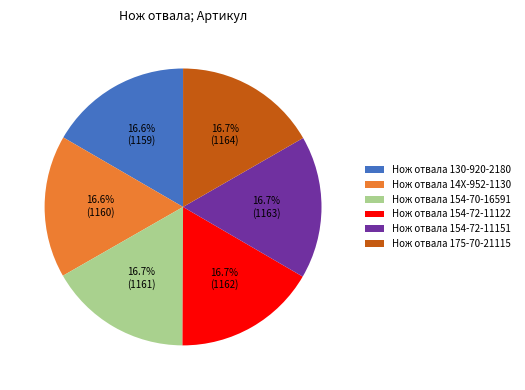

Do Нож отвала 154-72-11151 and Нож отвала 14X-952-1130 together represent more than half of the pie?

No